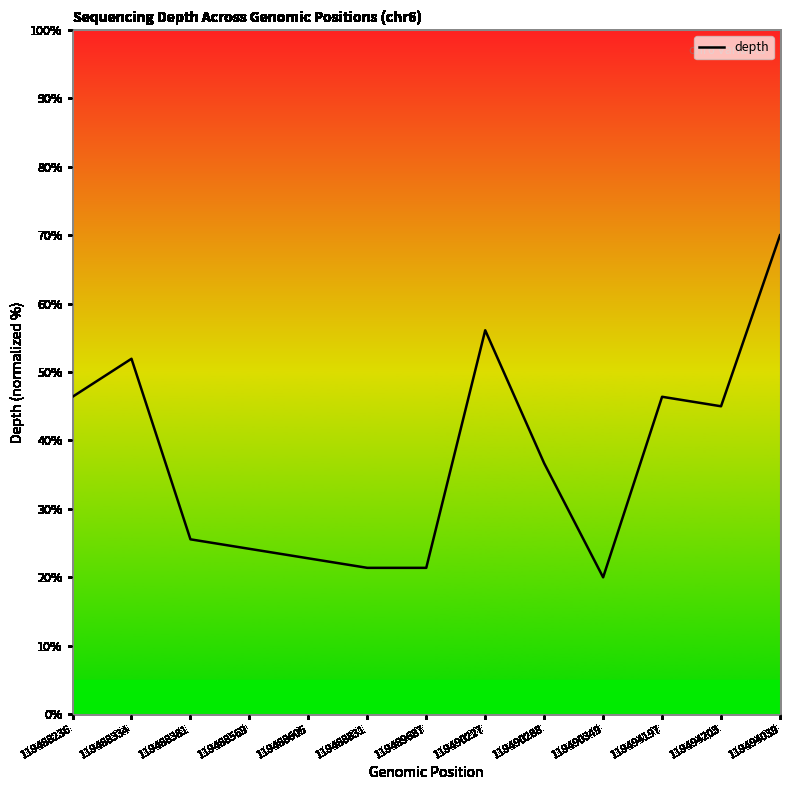

Is it true that the value at 119488569 is 36.1?

False